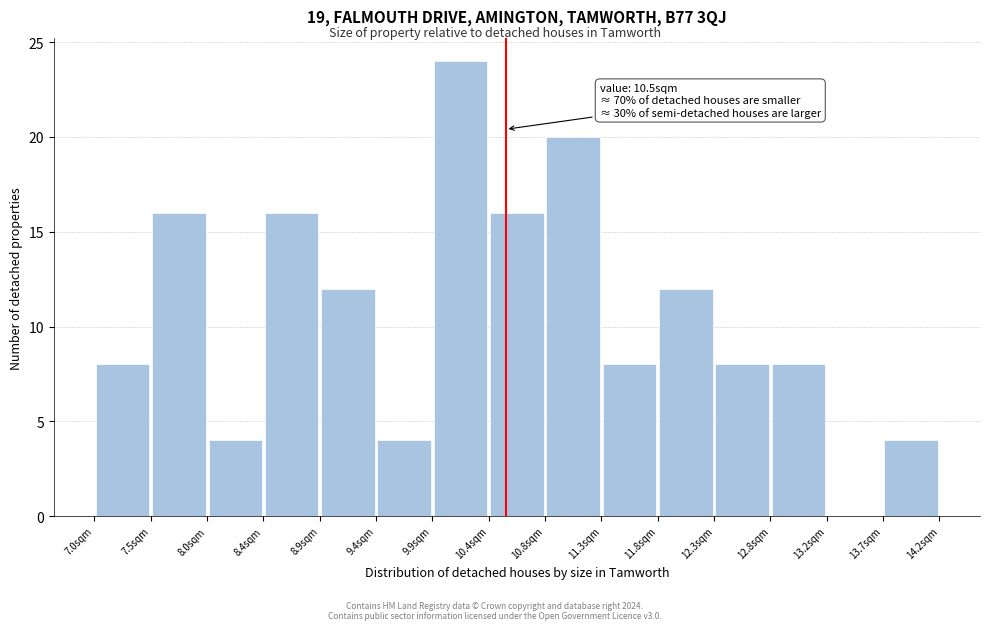

Over which range of the x-axis is the bar tallest?

9.90 to 10.35